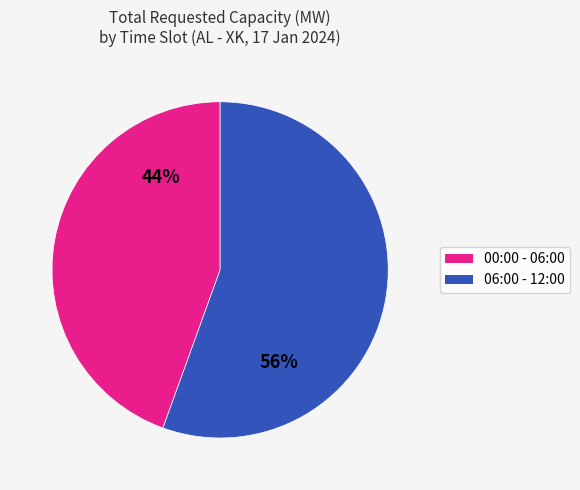

Does any single category account for the majority?

Yes